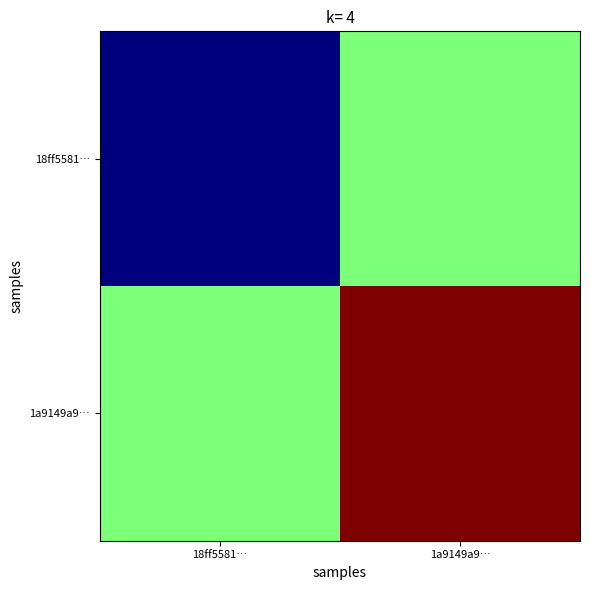

Between 1a9149a9… and 18ff5581…, which is larger?

1a9149a9…